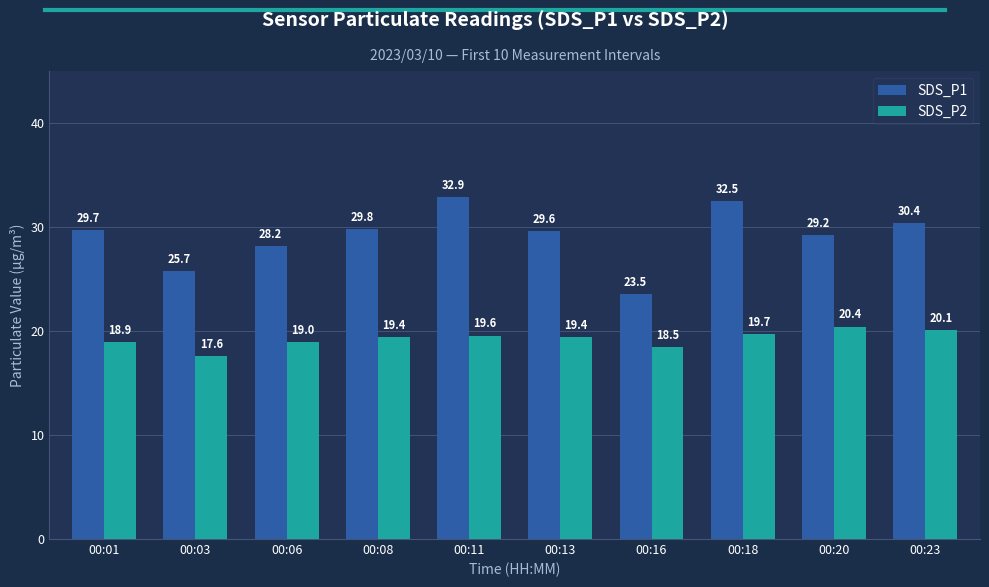

What is the greatest value displayed?

32.9